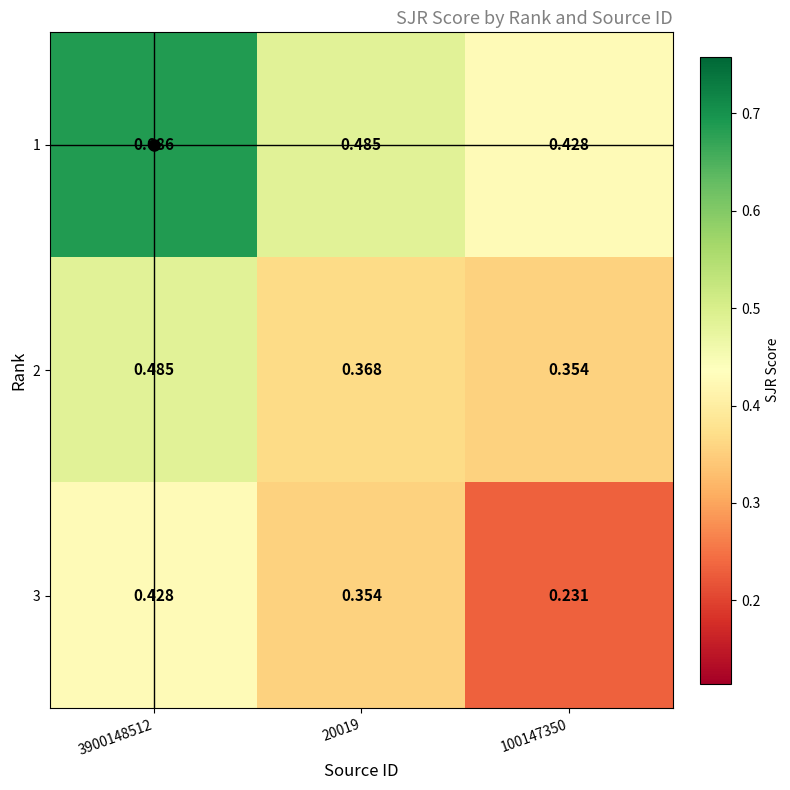

Is the value of 1 at 100147350 greater than the value of 3 at 100147350?

Yes